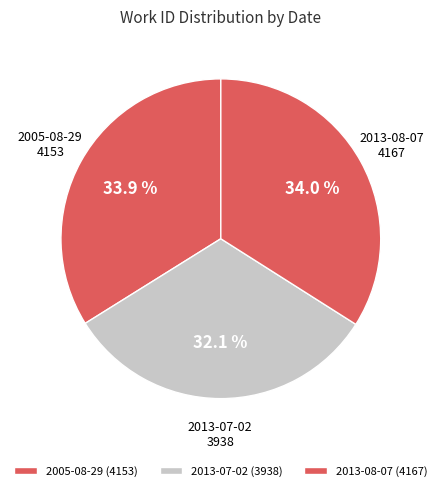

Is there any slice that represents more than half of the pie?

No